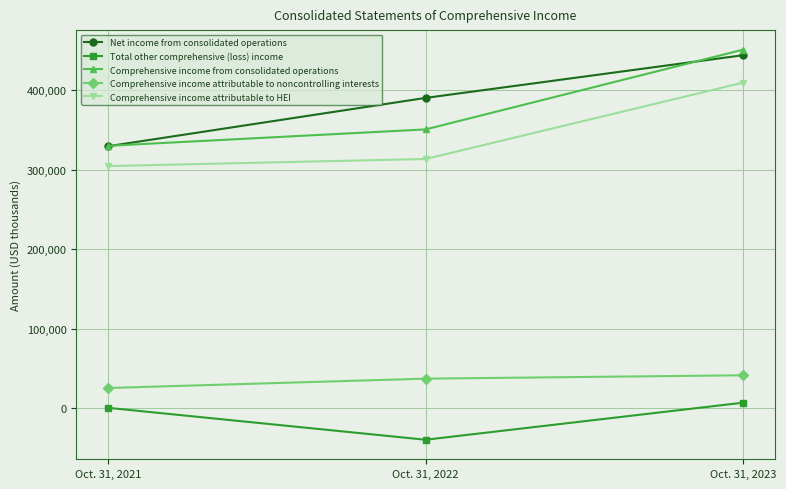

The Comprehensive income attributable to HEI series shows 518489 at Oct. 31, 2021. True or false?

False